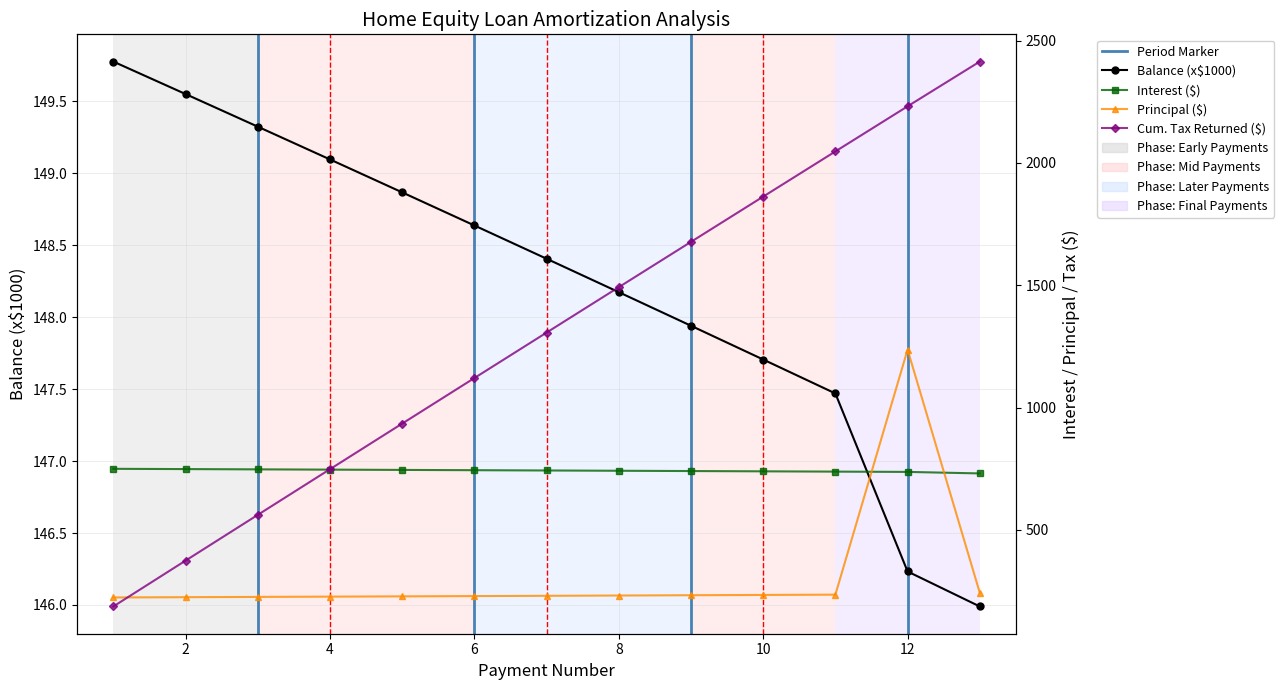

Which series changed the most between 5 and 9?

Cum. Tax Returned